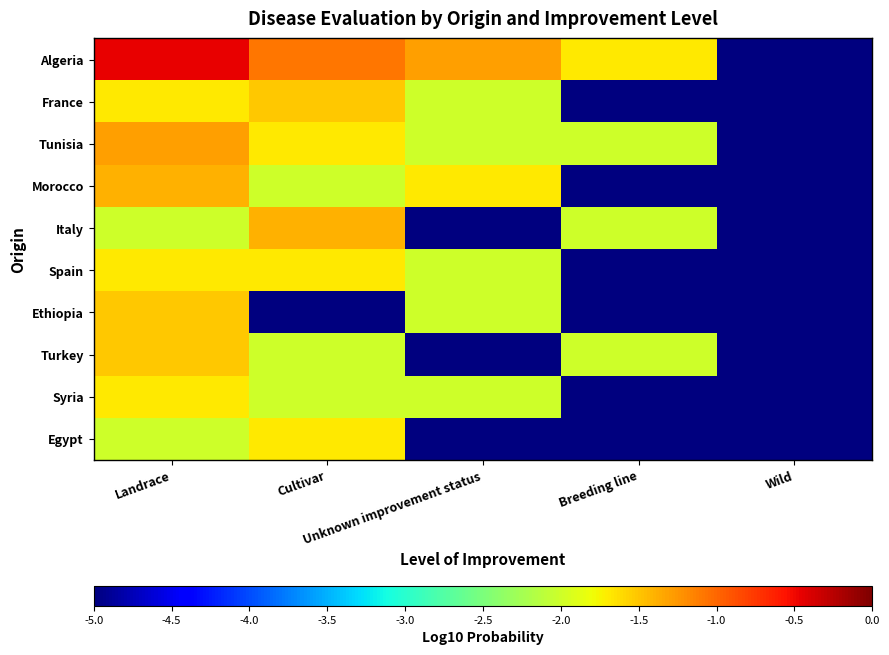

How many distinct data groups are displayed?

10